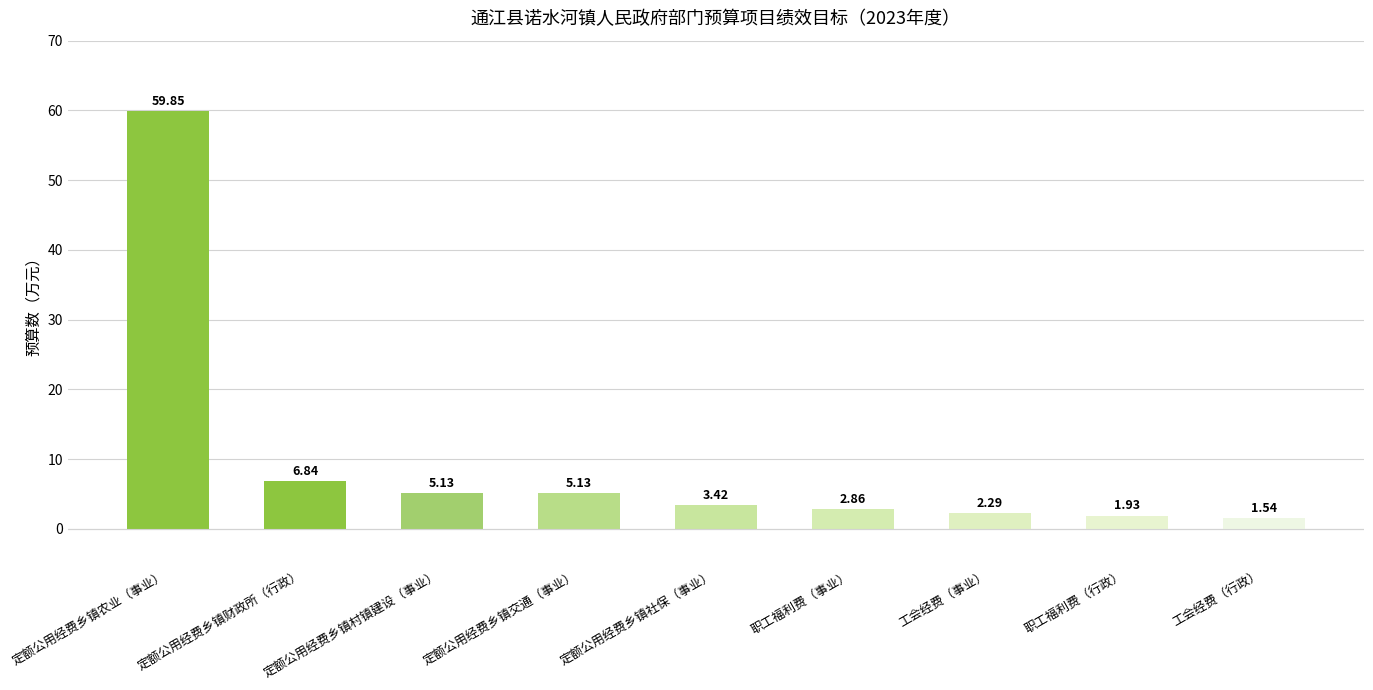

What position from the right is 职工福利费（事业）?

4